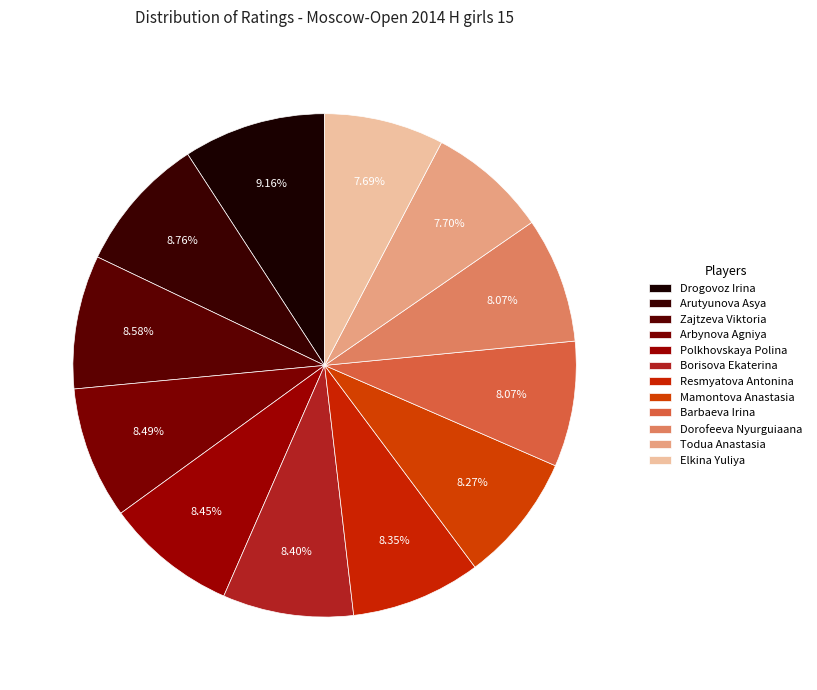

To the nearest percent, what portion does Arbynova Agniya represent?

8%